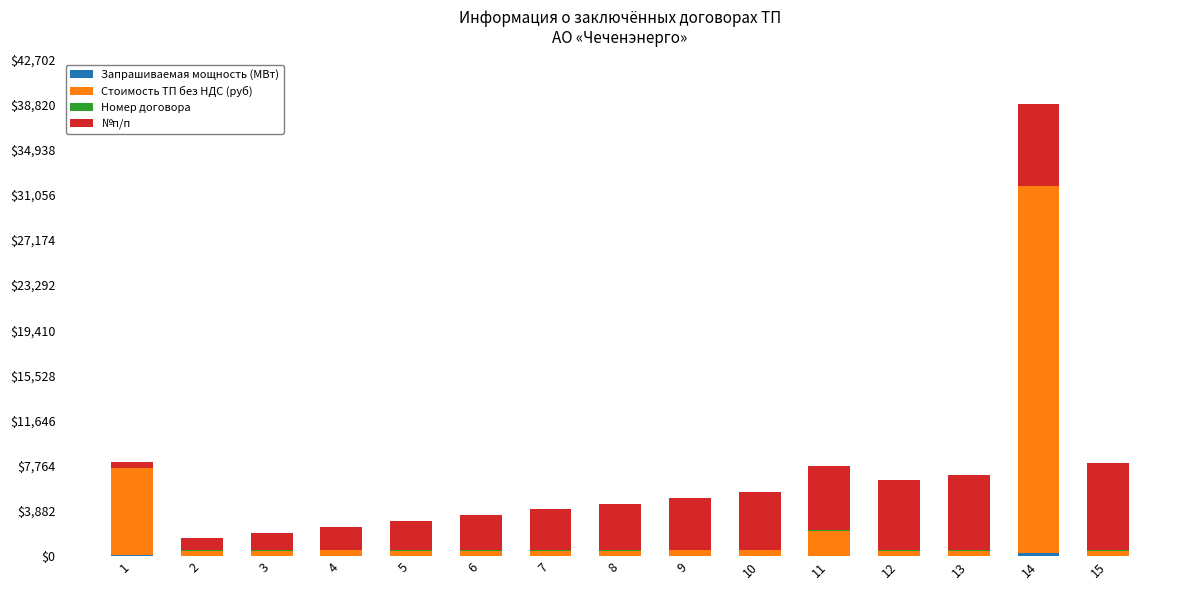

At which category is the sum across all series the highest?

14